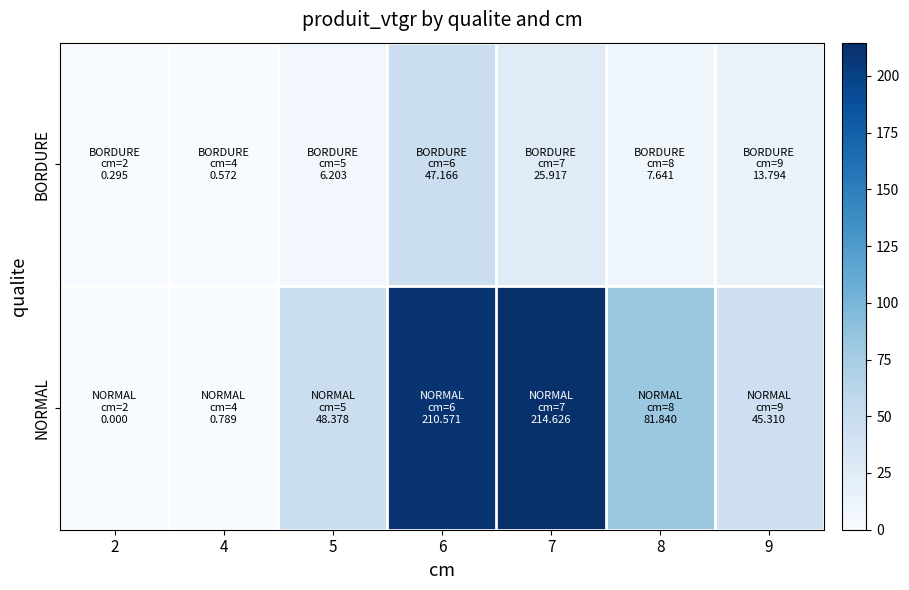

Rank the series at 4 from highest to lowest value.

NORMAL, BORDURE